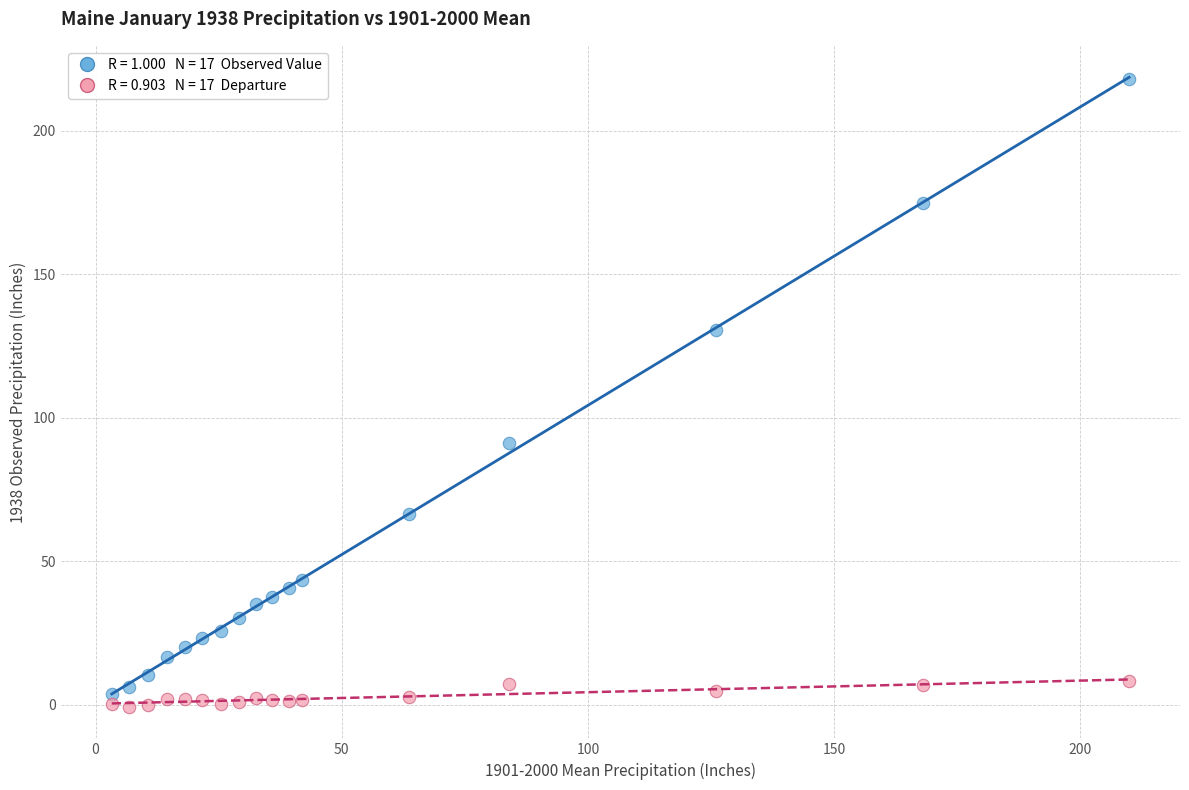

Across all data points, what is the range of Y values (max minus min)?

218.8